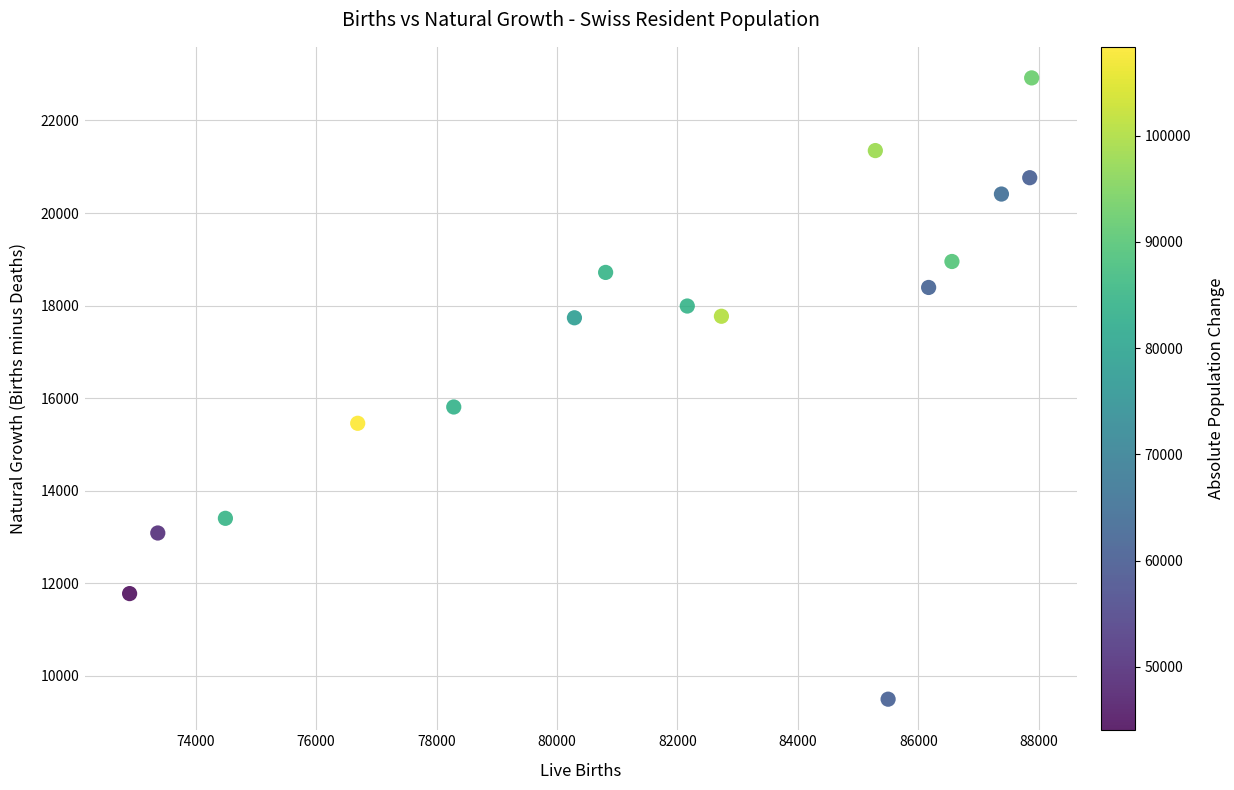

What is the range of Y values (max minus min)?

13421